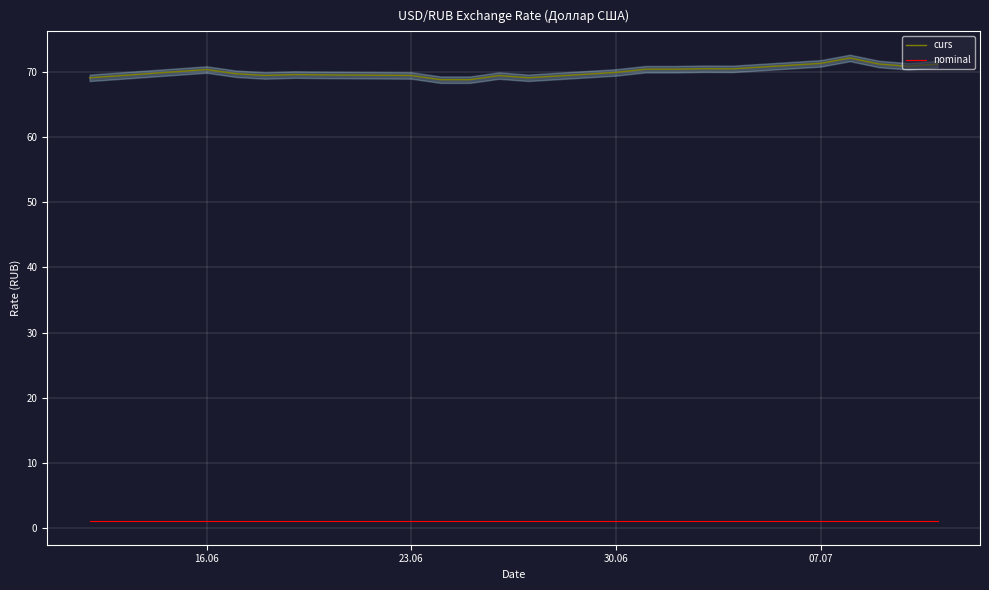

How many interior local valleys does the curs series have?

4